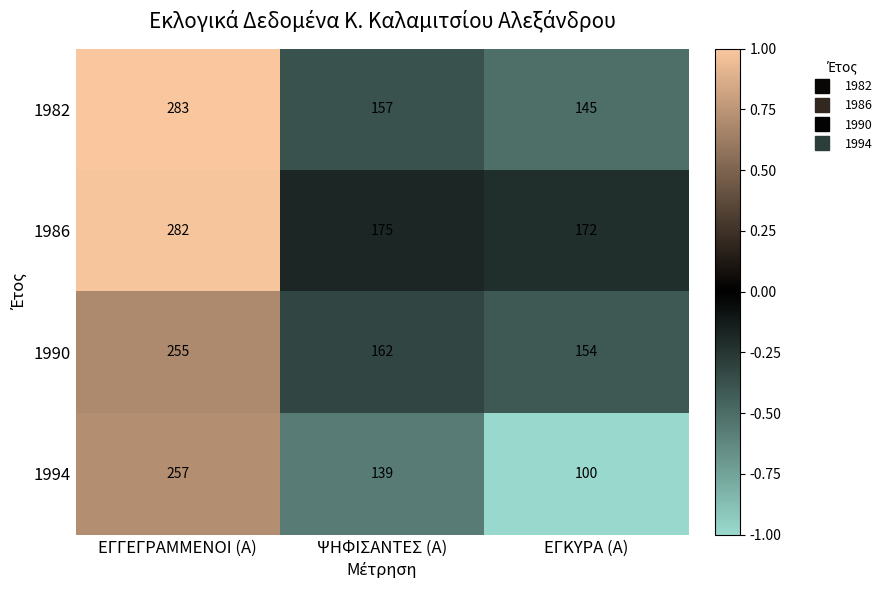

Between ΨΗΦΙΣΑΝΤΕΣ (Α) and ΕΓΚΥΡΑ (Α), which series saw the biggest shift?

1994